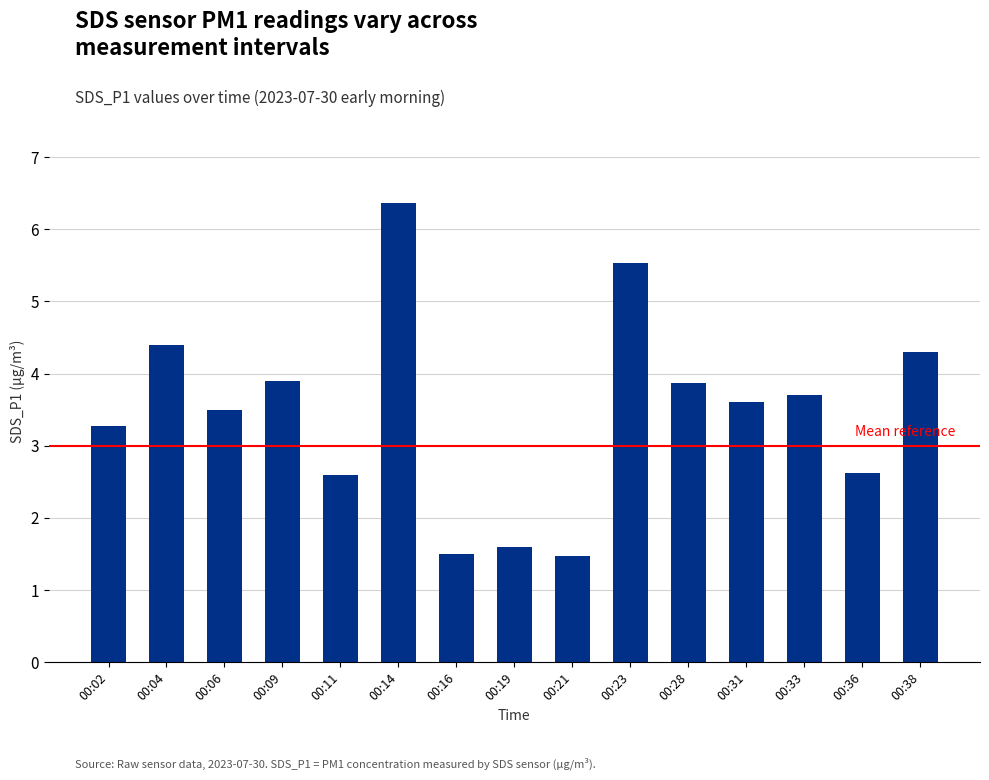

Between 00:14 and 00:16, which is larger?

00:14